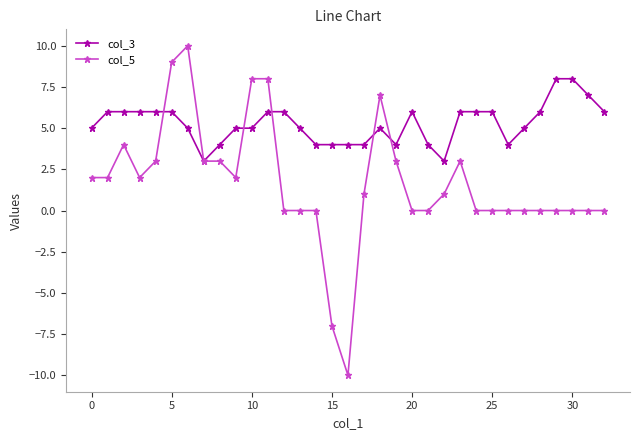

Reading right to left, transcribe all the data shown in this chart.

col_3: 6	7	8	8	6	5	4	6	6	6	3	4	6	4	5	4	4	4	4	5	6	6	5	5	4	3	5	6	6	6	6	6	5
col_5: 0	0	0	0	0	0	0	0	0	3	1	0	0	3	7	1	-10	-7	0	0	0	8	8	2	3	3	10	9	3	2	4	2	2